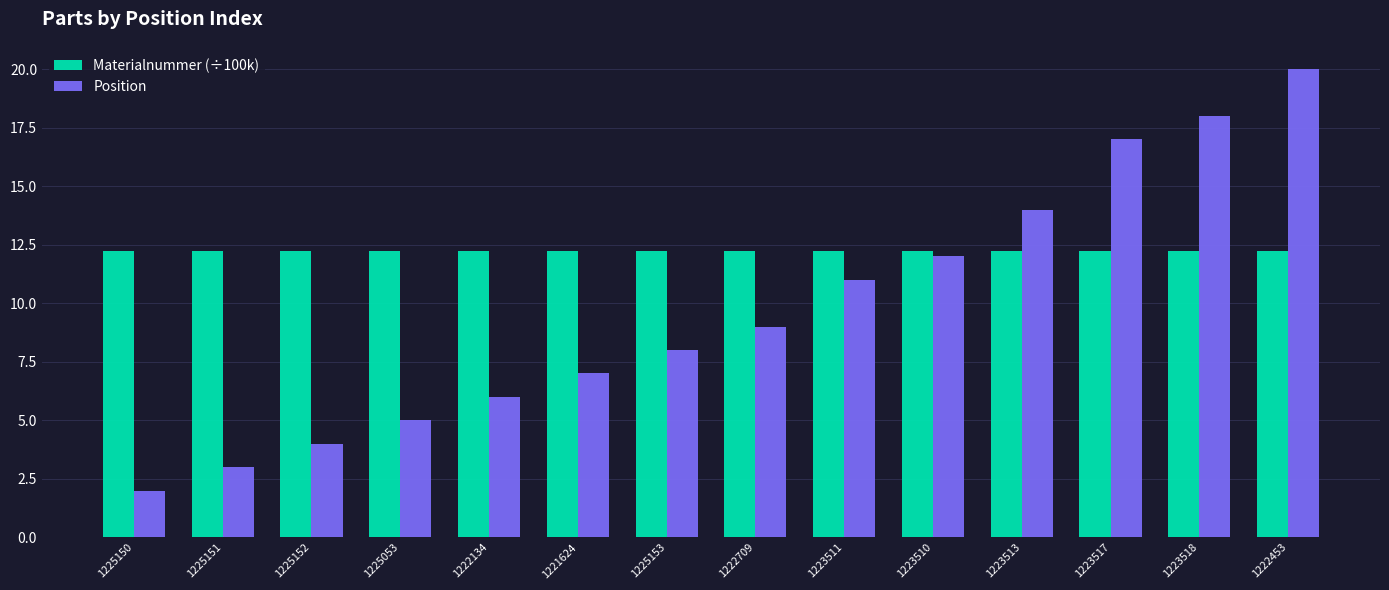

How many distinct data groups are displayed?

2